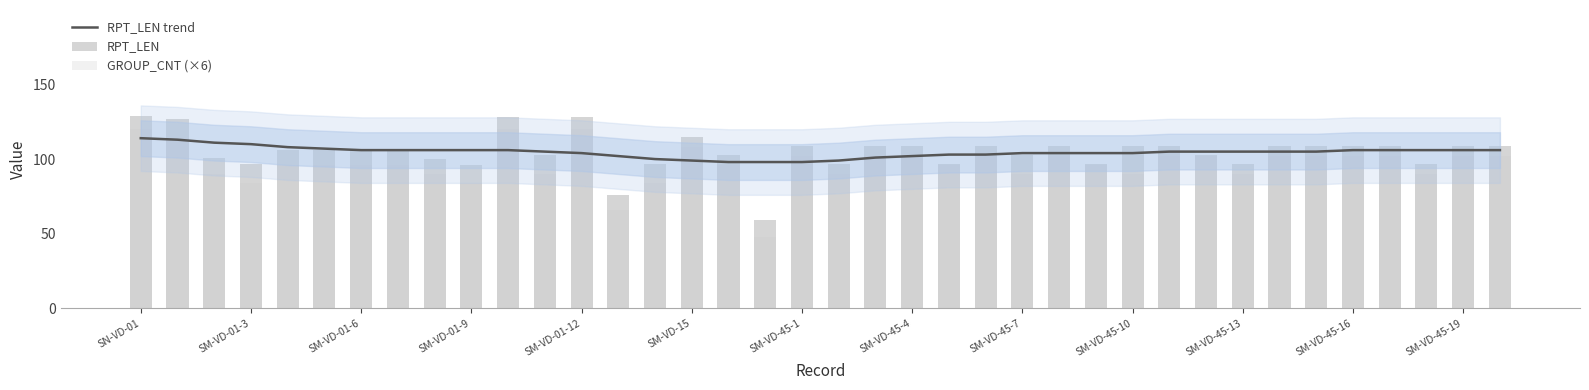

Reading right to left, list all the values displayed in this chart.

RPT_LEN trend: 106	106	106	106	106	105	105	105	105	105	104	104	104	104	103	103	102	101	99	98	98	98	99	100	102	104	105	106	106	106	106	106	107	108	110	111	113	114
RPT_LEN: 109	109	97	109	109	109	109	97	103	109	109	97	109	103	109	97	109	109	97	109	59	103	115	97	76	128	103	128	96	100	107	107	106	106	97	101	127	129
GROUP_CNT (×6): 102	102	90	102	102	102	102	90	102	102	90	96	102	90	102	96	102	102	90	102	48	96	108	84	66	120	90	120	84	90	96	96	96	96	84	90	114	120